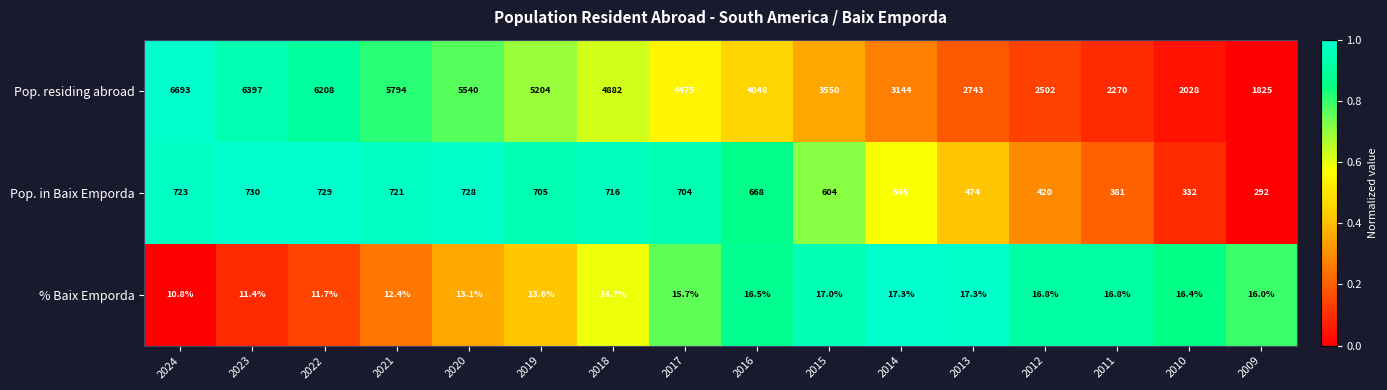

Which category has the lowest value across all series?

2024